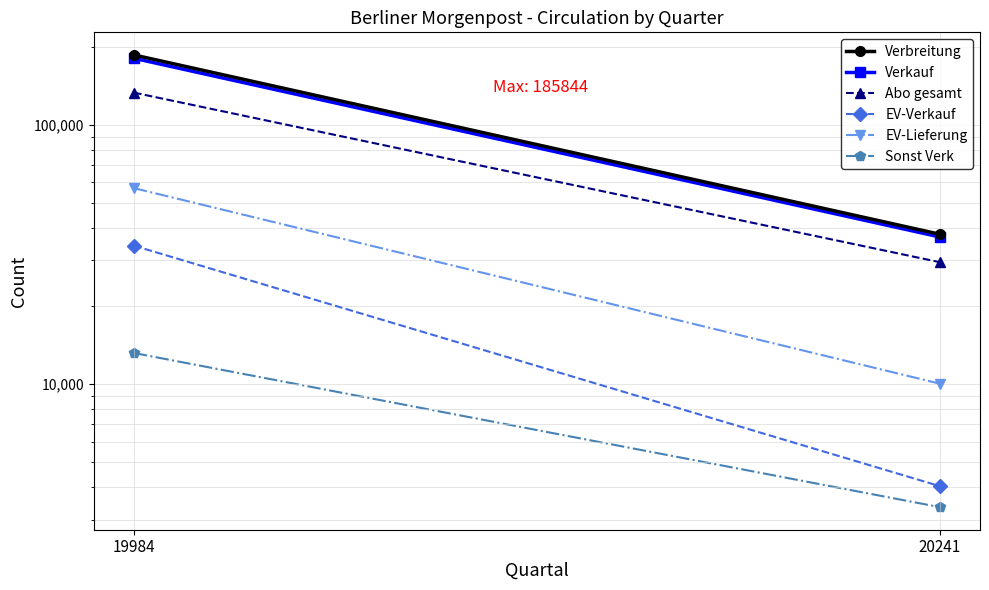

What is the difference between the EV-Lieferung values at 19984 and 20241?

46929